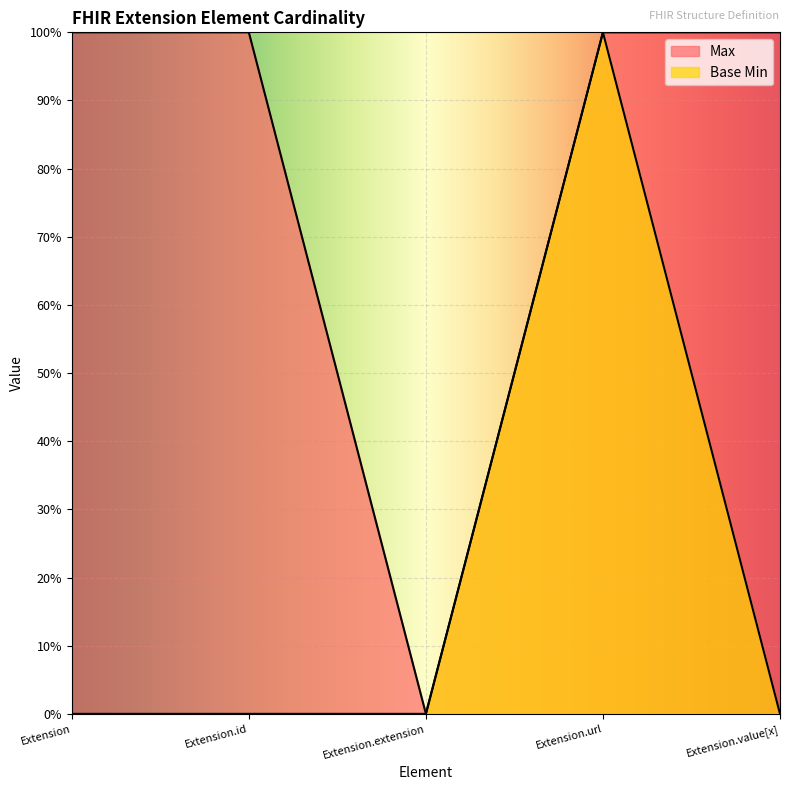

Reading right to left, what are all the values shown in this chart?

Max: Extension.value[x]=1	Extension.url=1	Extension.extension=0	Extension.id=1	Extension=1
Base Min: Extension.value[x]=0	Extension.url=1	Extension.extension=0	Extension.id=0	Extension=0